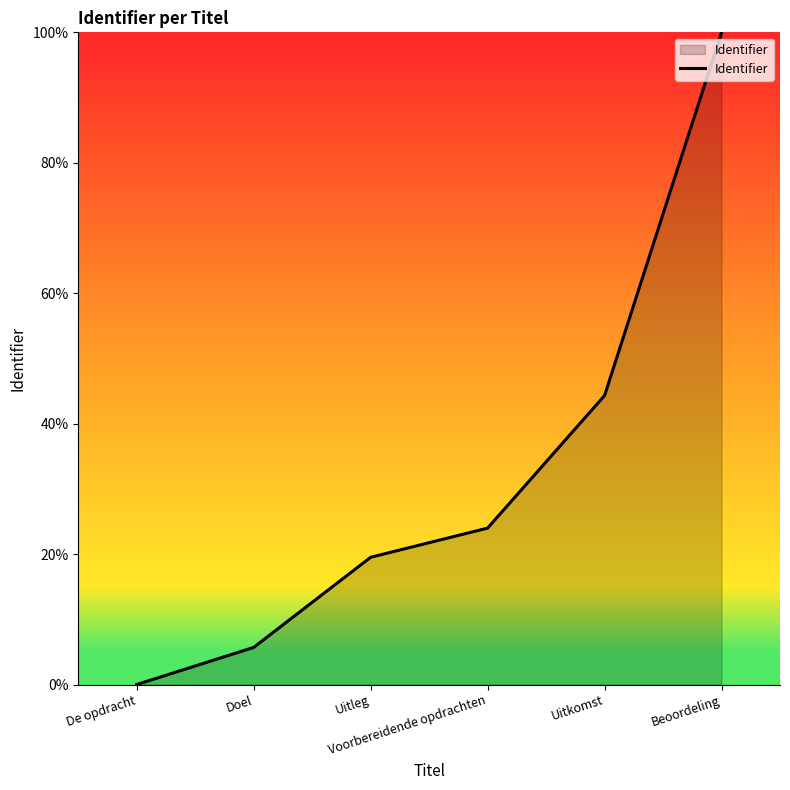

True or false: the data shows 100.0 at Beoordeling.

True